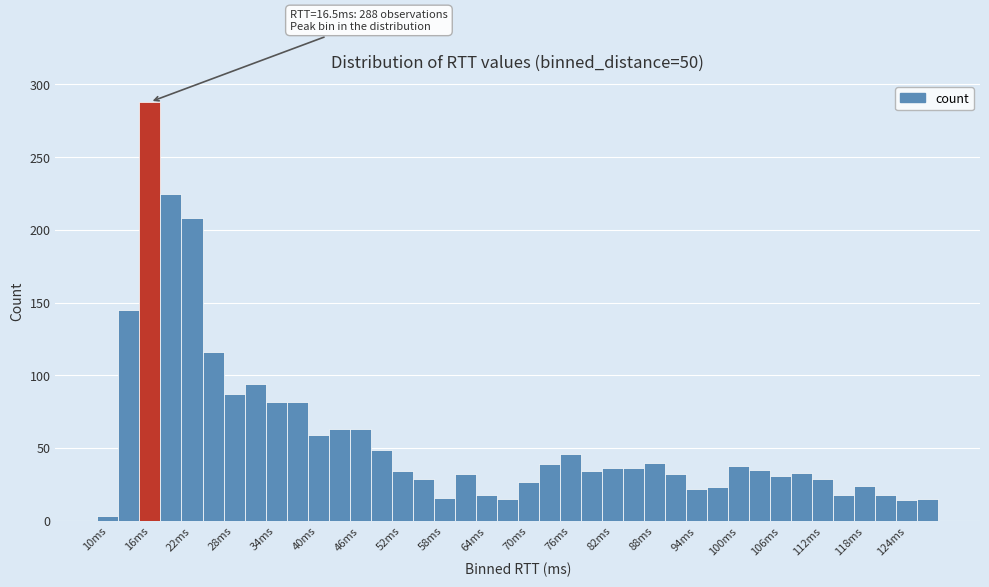

Read against the x-axis, roughly where is the centre of the tallest bar?

17